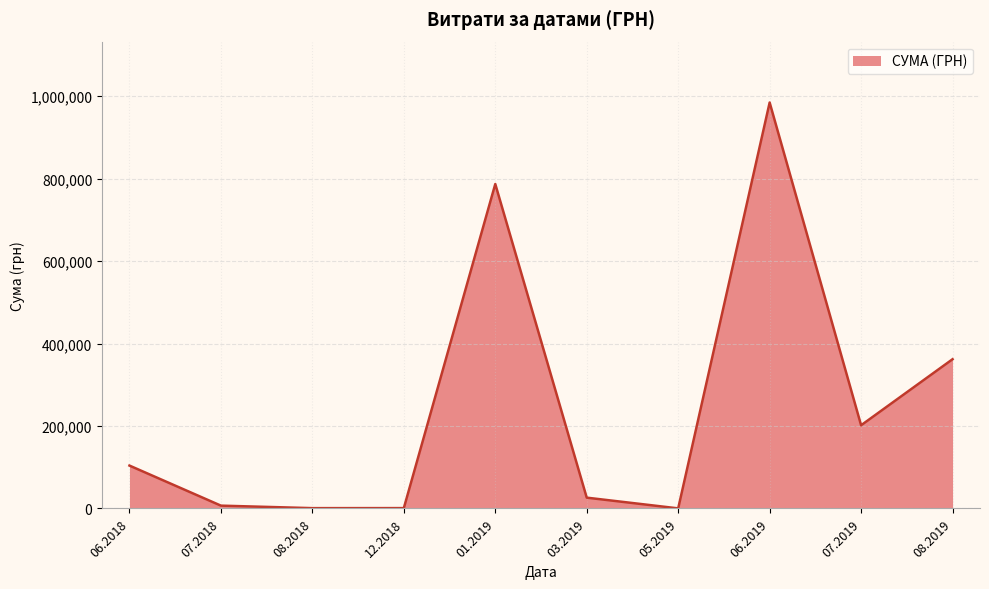

How many lines are shown in the chart?

1